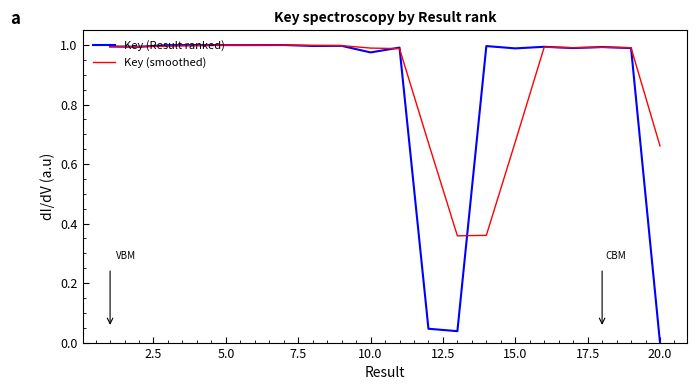

Rank the series by their average value, from highest to lowest.

Key (smoothed), Key (Result ranked)